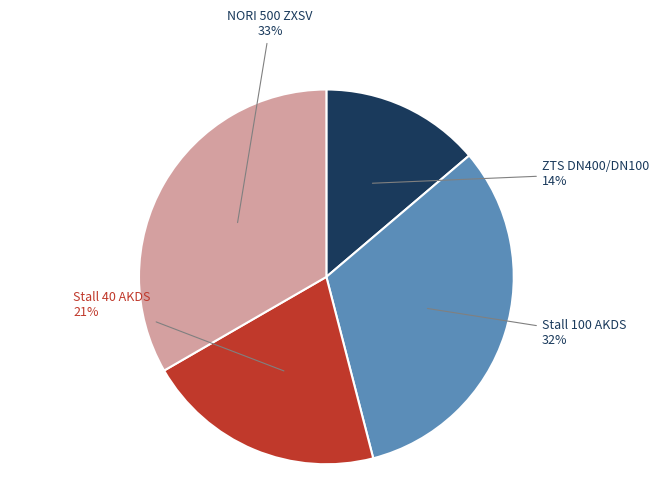

Between Stall 40 AKDS and Stall 100 AKDS, which is larger?

Stall 100 AKDS